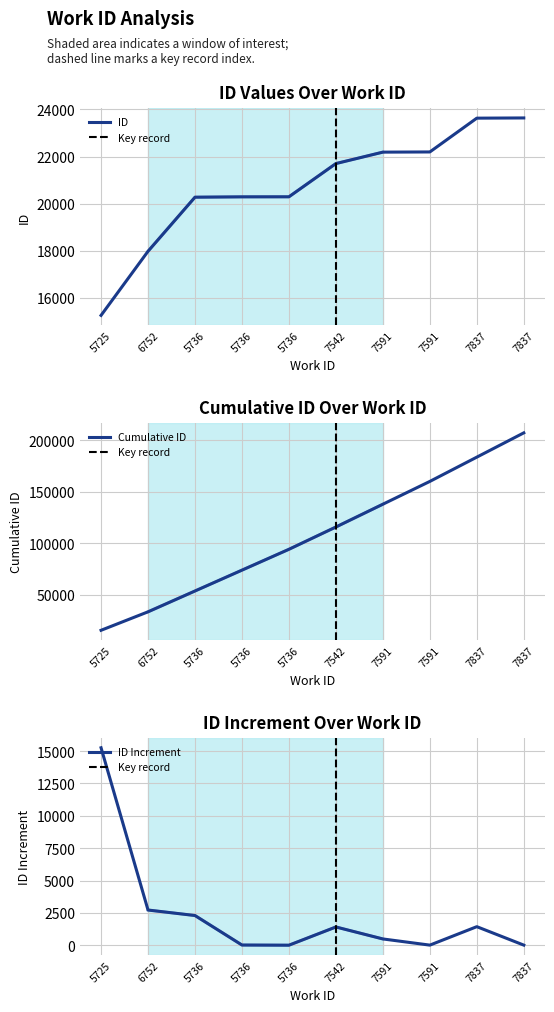

Reading left to right, list all the values displayed in this chart.

5725=15259	6752=17979	5736=20274	5736=20289	5736=20291	7542=21701	7591=22186	7591=22194	7837=23628	7837=23637